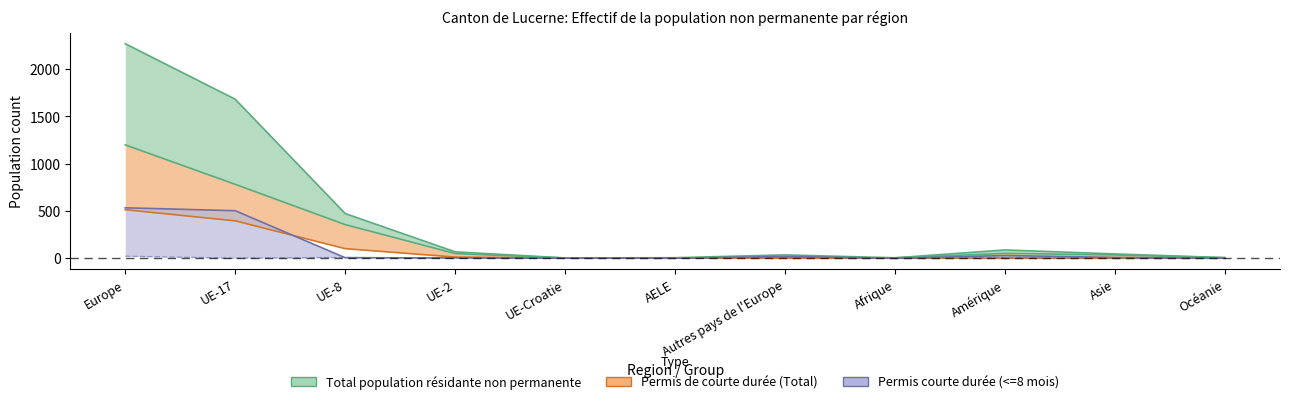

What is the difference between the second highest and second lowest values in the Titulaires d'un permis de courte durée (Total) series?

778